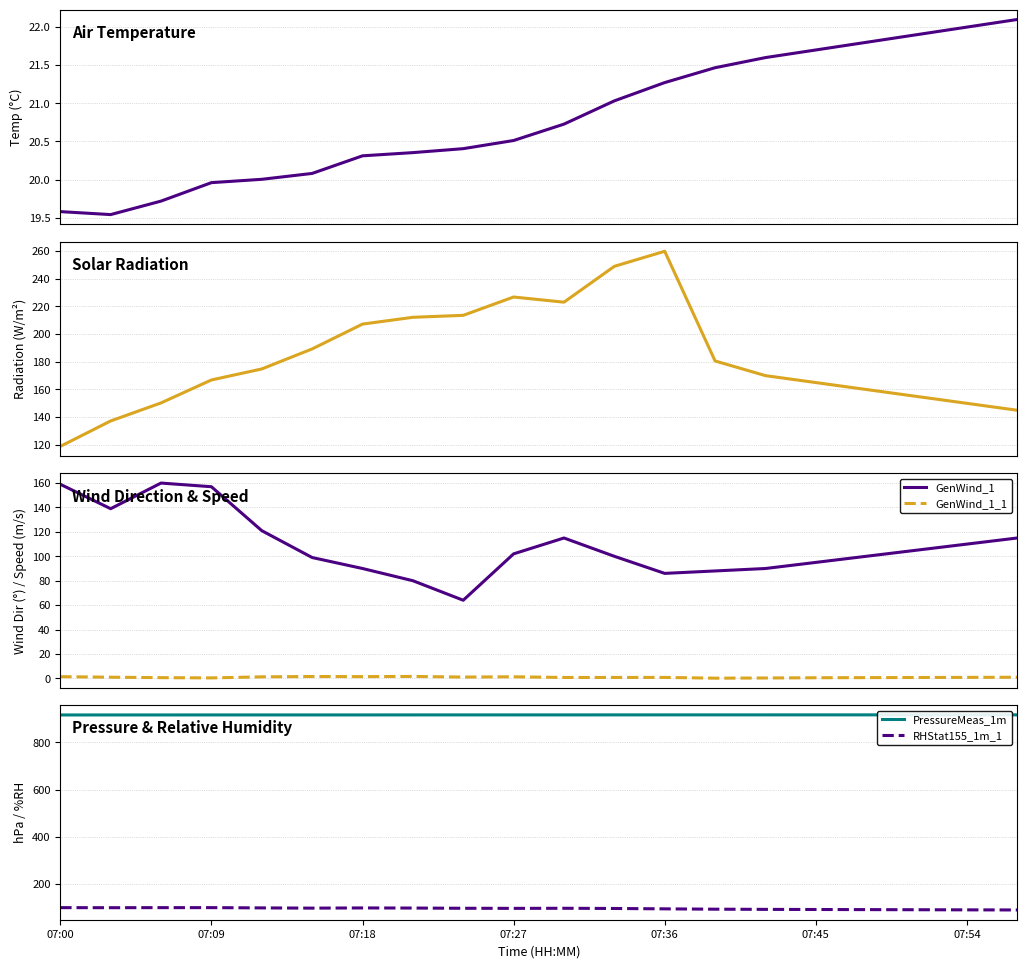

The value of RHStat155_1m_1 at 07:54 is 144.7. True or false?

False